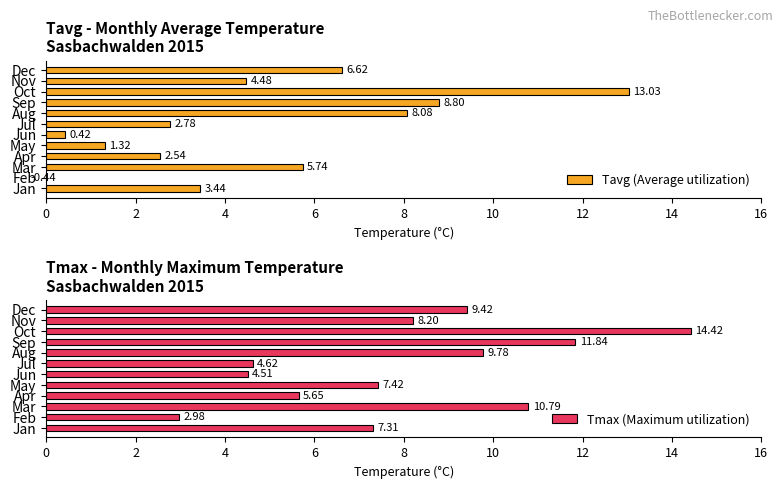

What is the difference between the maximum and second lowest values in the Tavg (Average utilization) series?

12.6